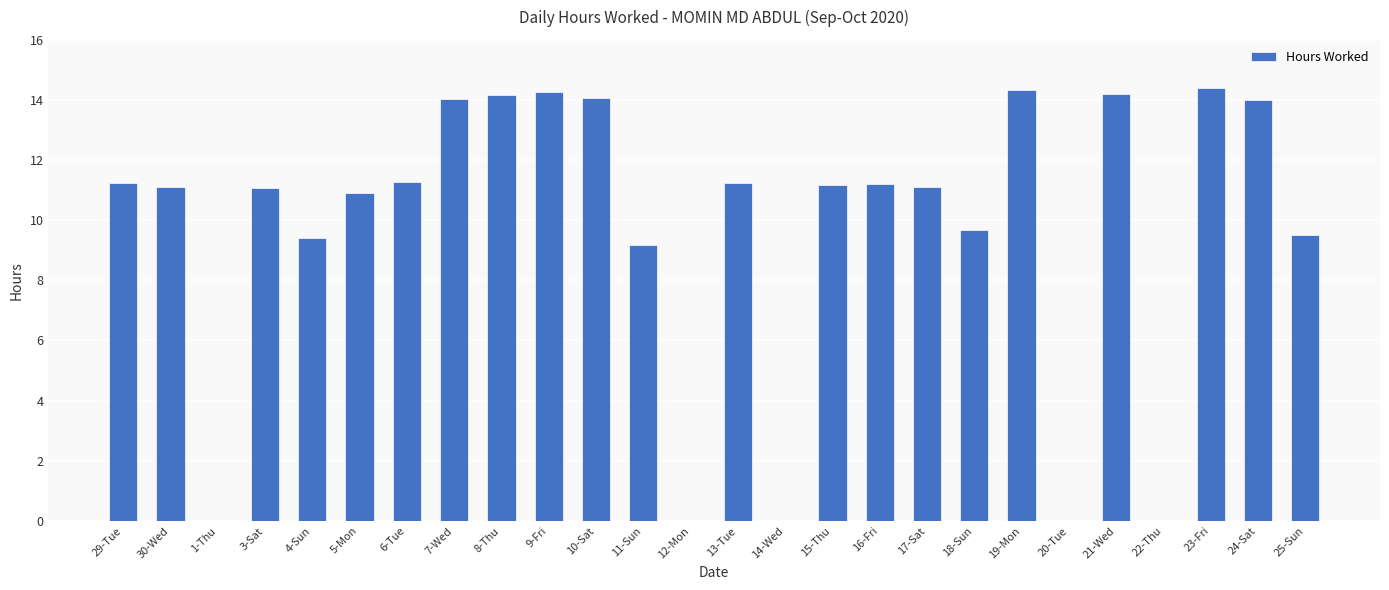

Count the number of values greater than 11.

16